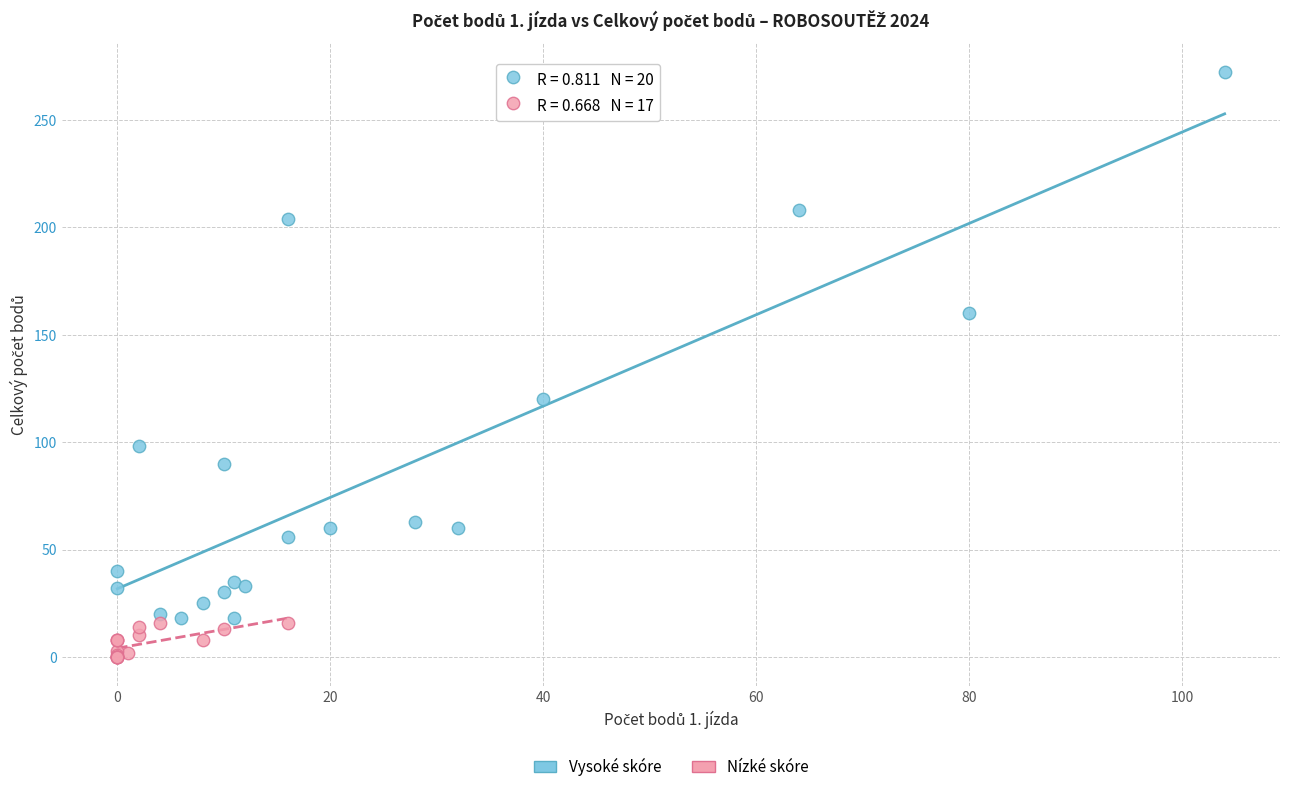

What are all the series names shown in the legend?

Vysoké skóre, Nízké skóre